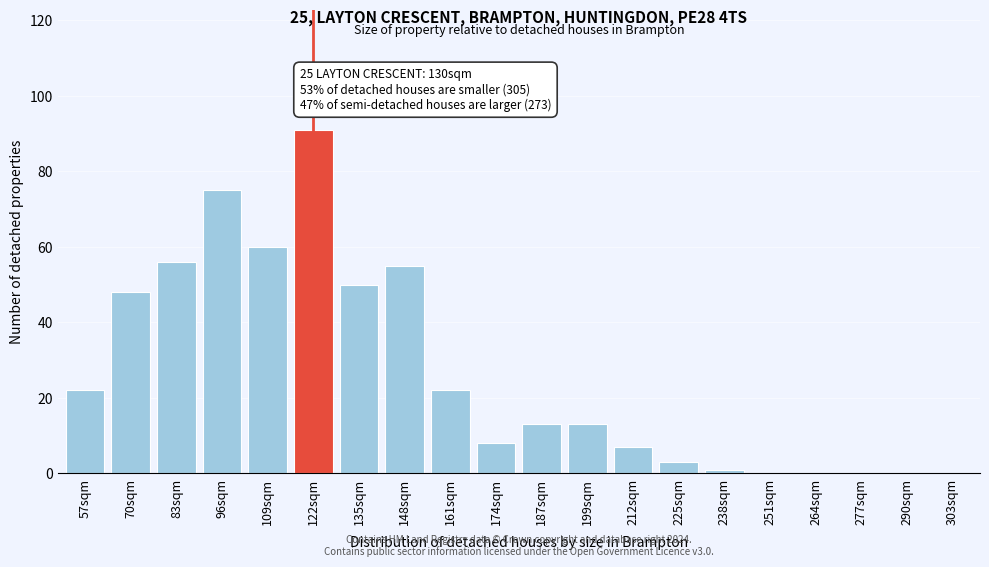

Reading left to right, list all the values displayed in this chart.

57sqm=22	70sqm=48	83sqm=56	96sqm=75	109sqm=60	122sqm=91	135sqm=50	148sqm=55	161sqm=22	174sqm=8	187sqm=13	199sqm=13	212sqm=7	225sqm=3	238sqm=1	251sqm=0	264sqm=0	277sqm=0	290sqm=0	303sqm=0